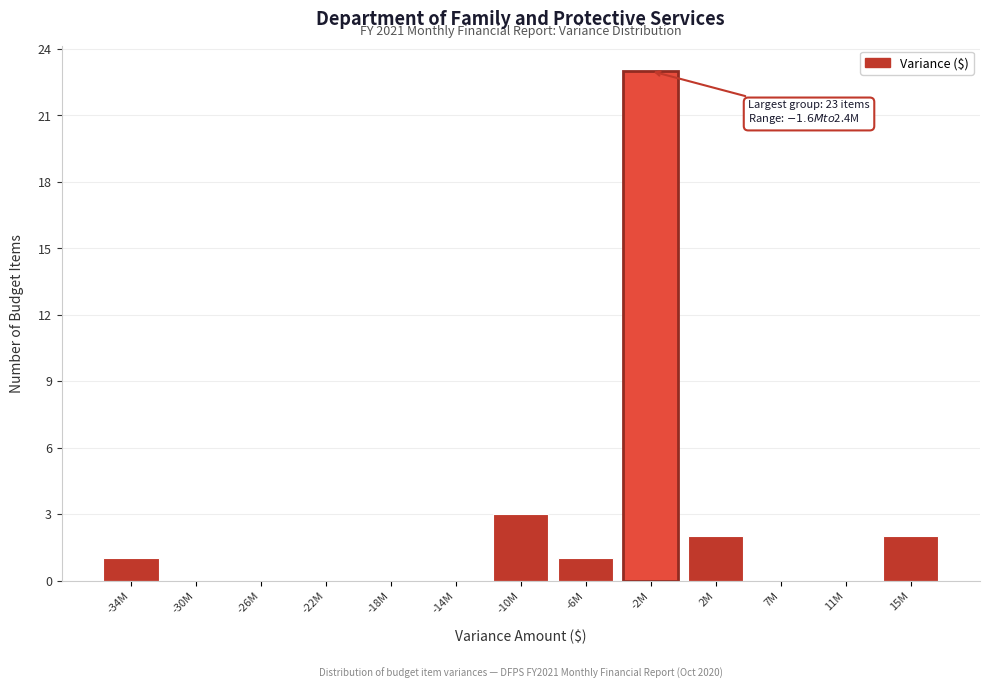

Reading left to right, extract all data points from this chart.

-34M=1	-30M=0	-26M=0	-22M=0	-18M=0	-14M=0	-10M=3	-6M=1	-2M=23	2M=2	7M=0	11M=0	15M=2